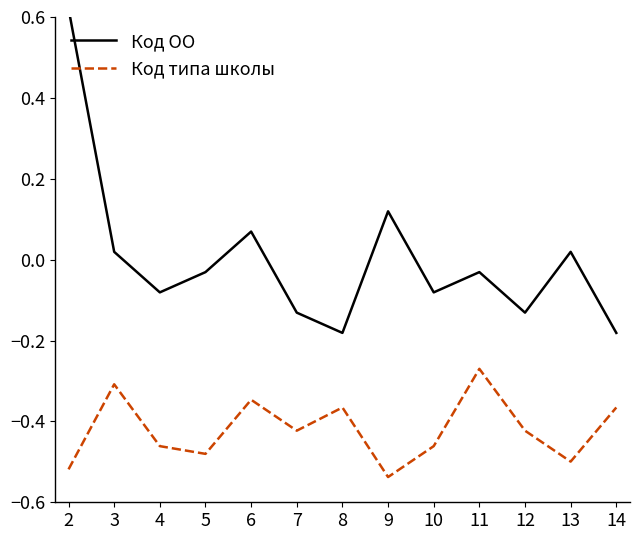

What is the smallest value displayed?

-0.5